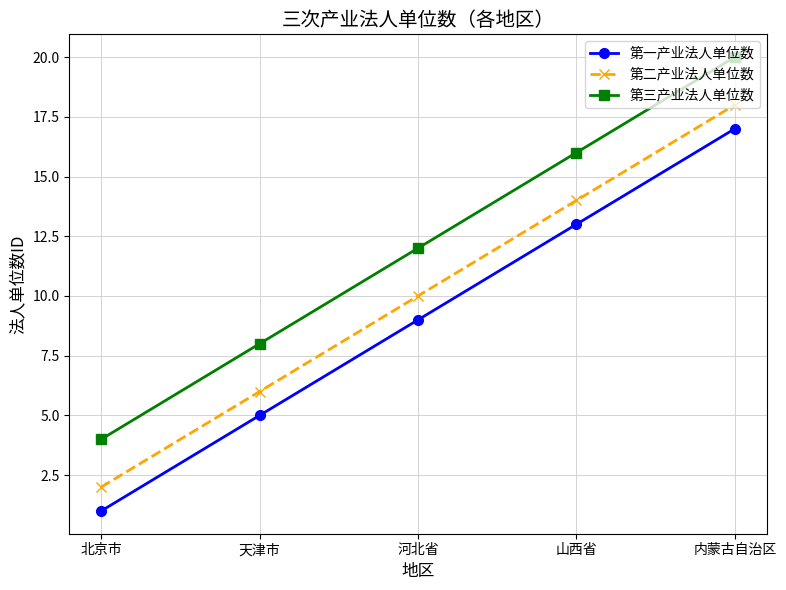

The 第二产业法人单位数 series shows 10 at 河北省. True or false?

True